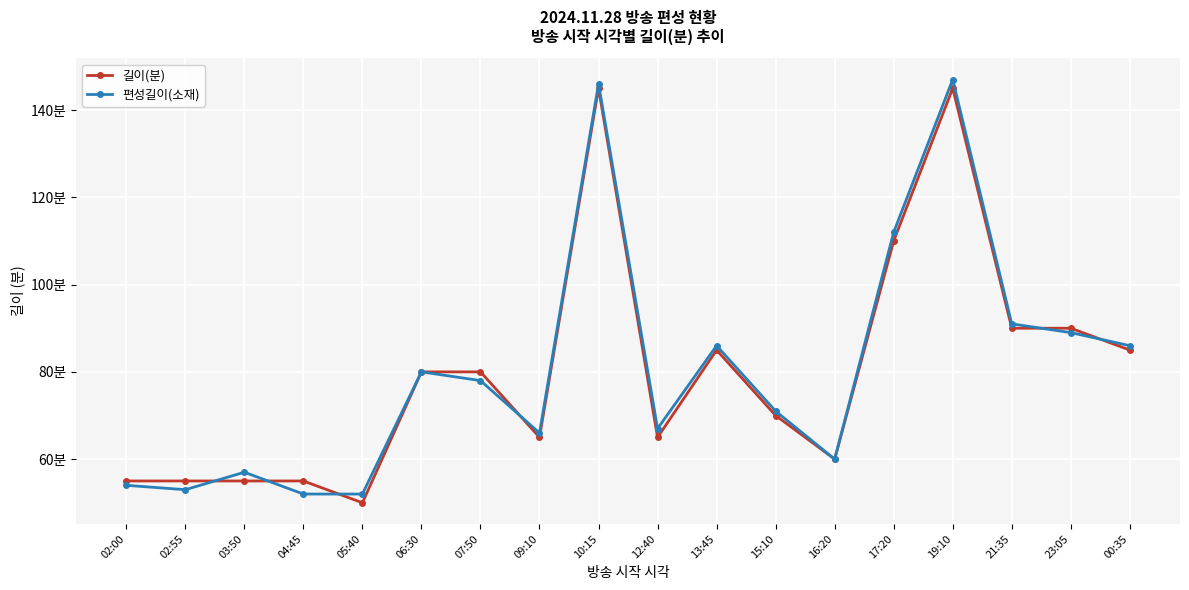

Which label corresponds to the smallest value in the chart?

05:40